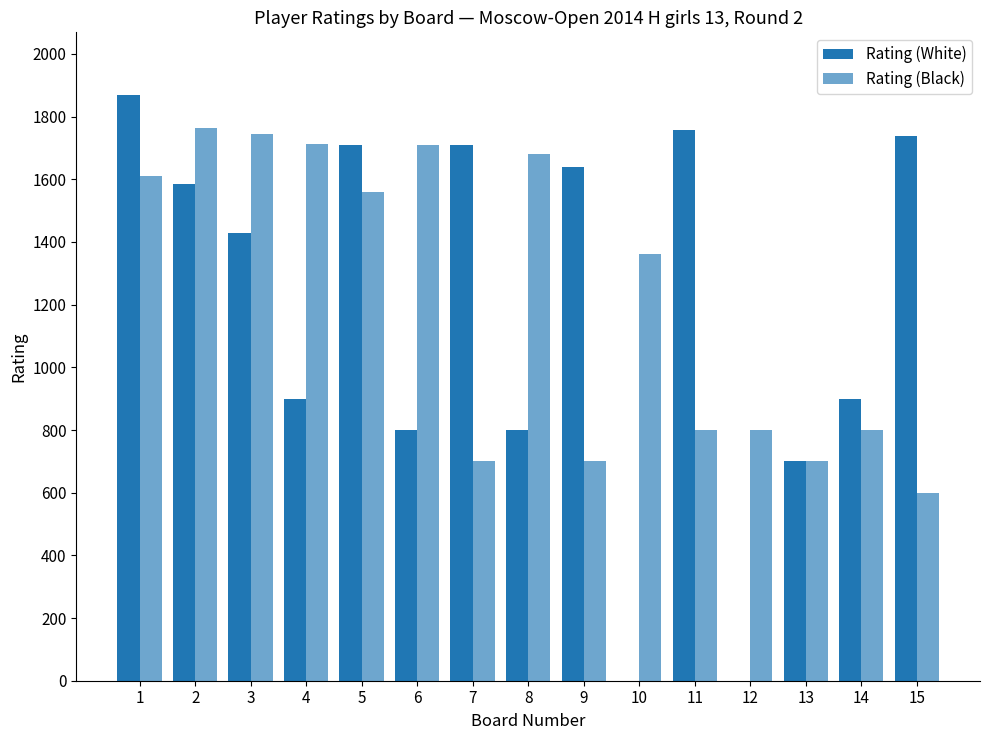

Where does the Rating (Black) series first go above 1363?

1